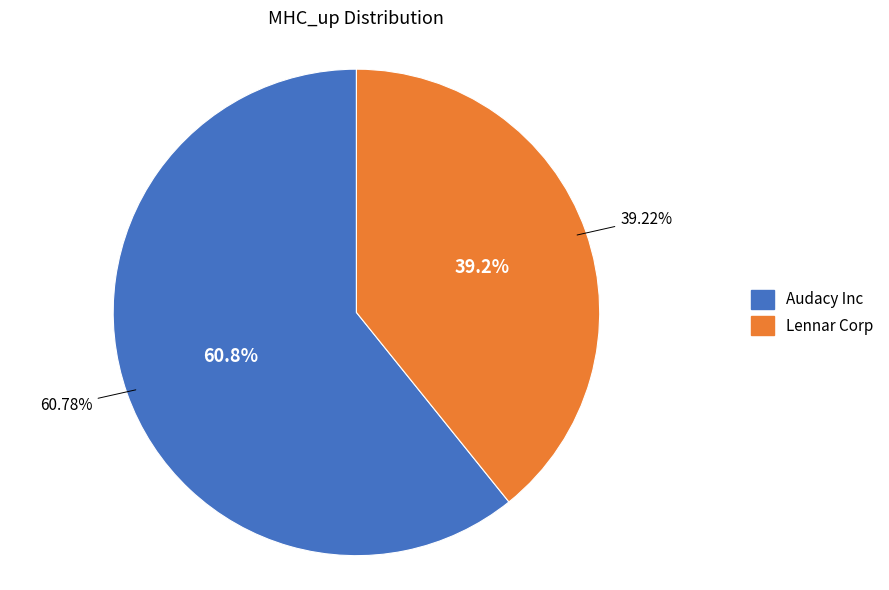

What percentage is the Audacy Inc slice, to the nearest percent?

61%